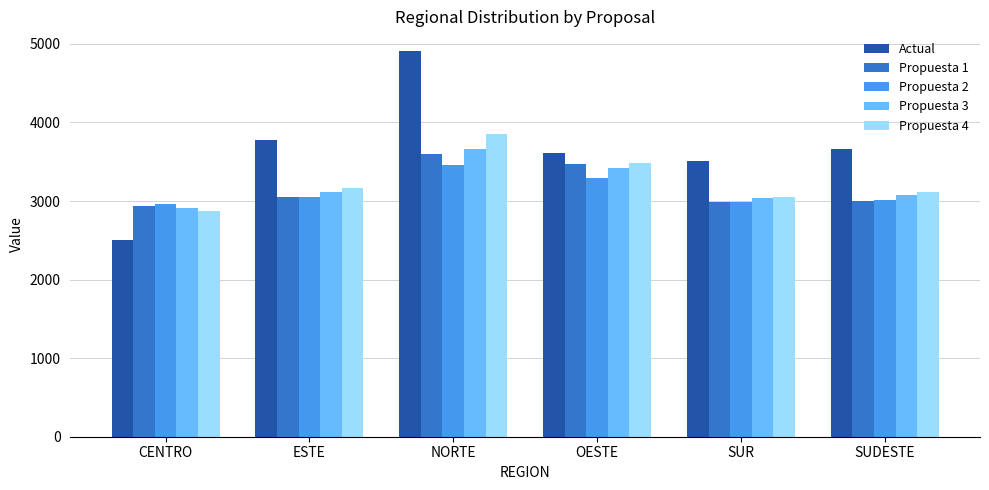

Where is Propuesta 2 nearest to the value 3210?

OESTE